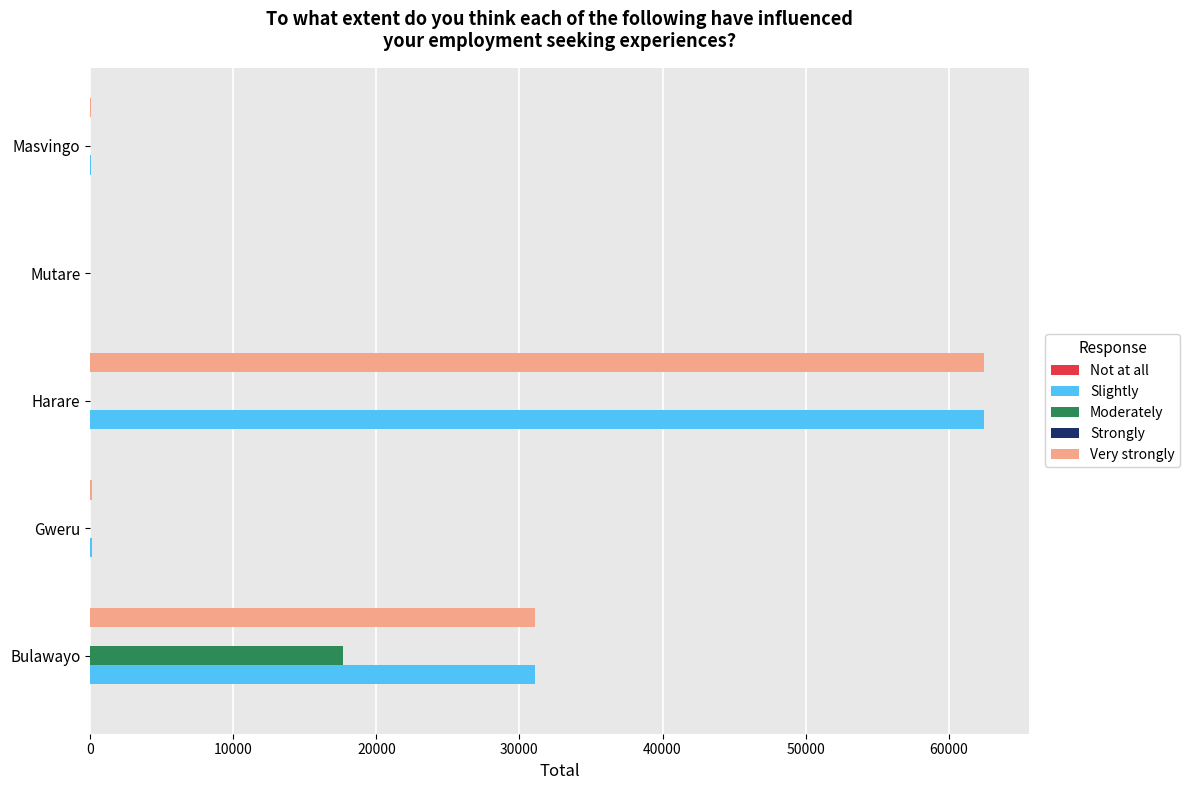

What is the greatest value displayed?

62490.4